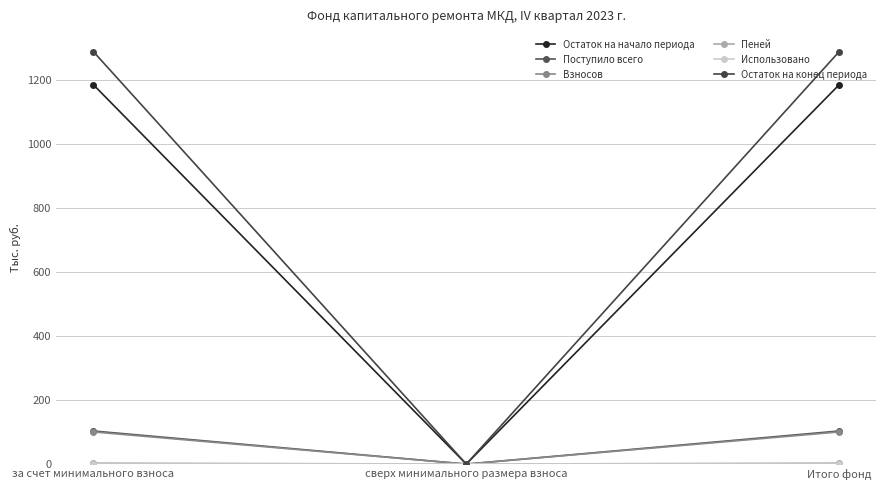

What is the difference between the second highest and minimum values in the Взносов series?

100.6